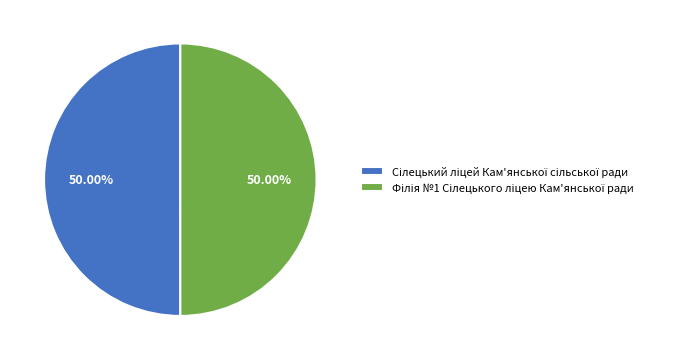

Does Сілецький ліцей Кам'янської сільської ради account for over 50% of the chart?

Yes